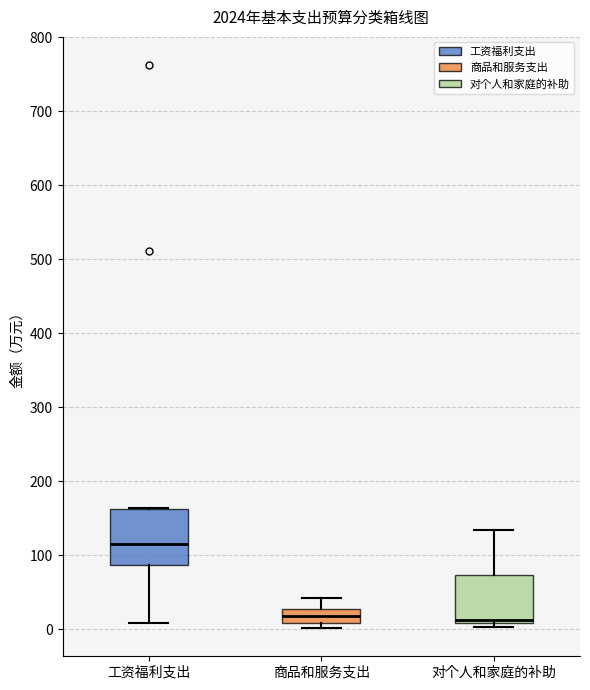

Reading left to right, read every box against the y-axis: the position of its median line, the range the box covers, and the ends of its whiskers. The values are not printed on the chart, so give them approximately, as read against the axis.

工资福利支出: median 120, box 90 to 160, whiskers 10 to 160
商品和服务支出: median 20, box 10 to 30, whiskers 0 to 40
对个人和家庭的补助: median 10 (just above the box's lower edge), box 10 to 70, whiskers 0 to 130